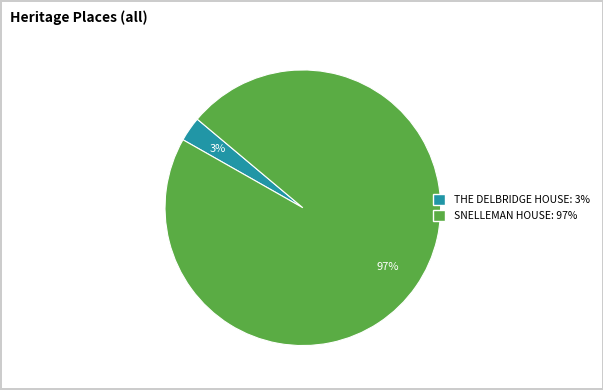

What is the smallest slice in the pie chart?

THE DELBRIDGE HOUSE